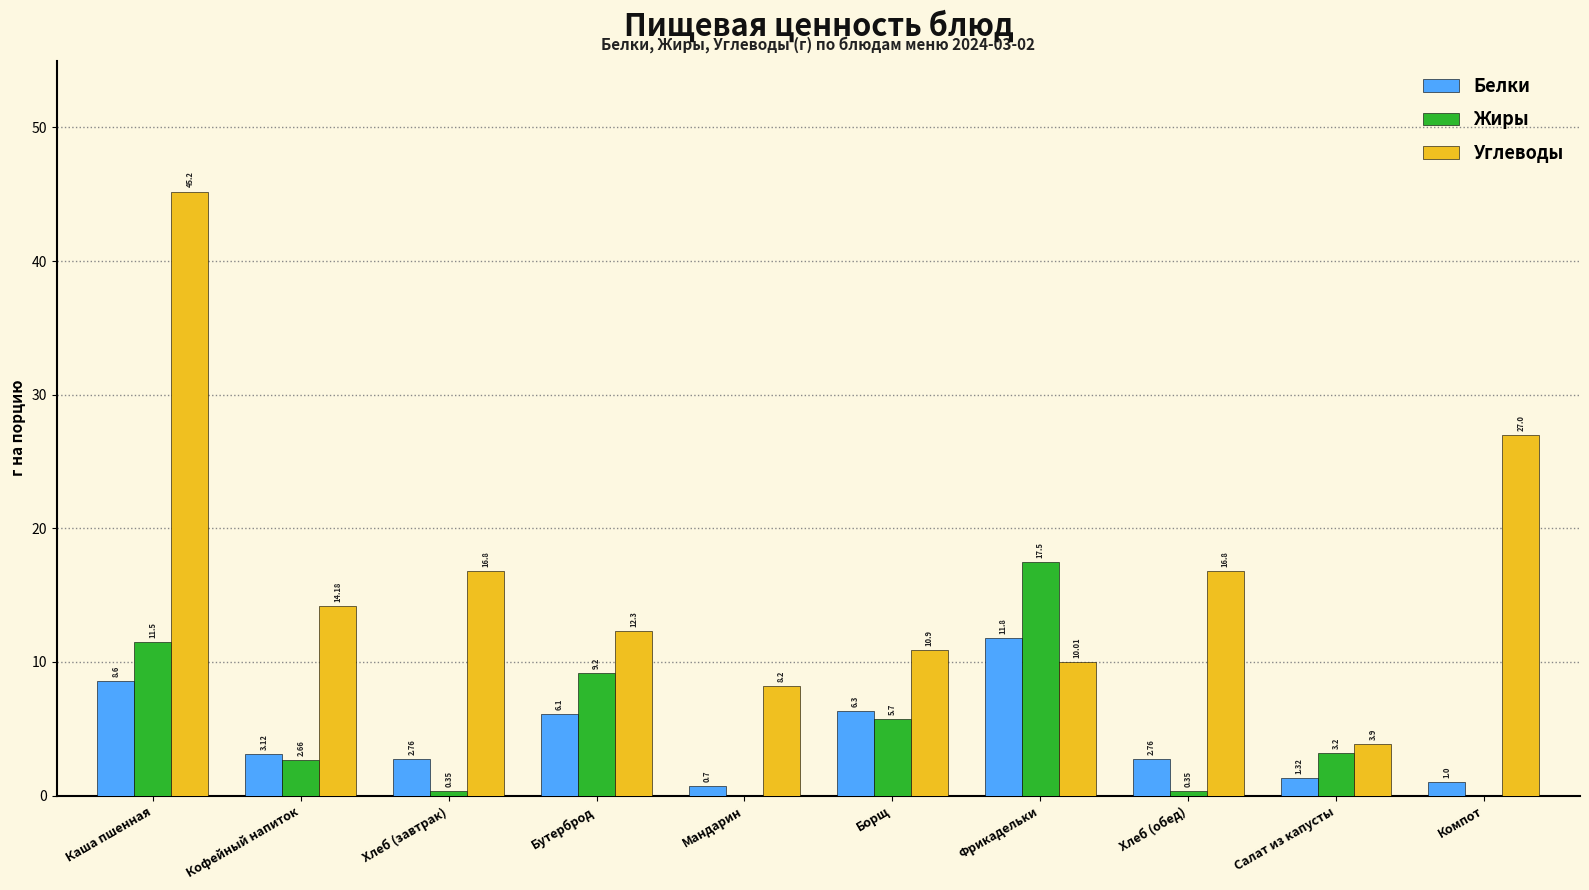

At which label does Углеводы first exceed 14?

Каша пшенная